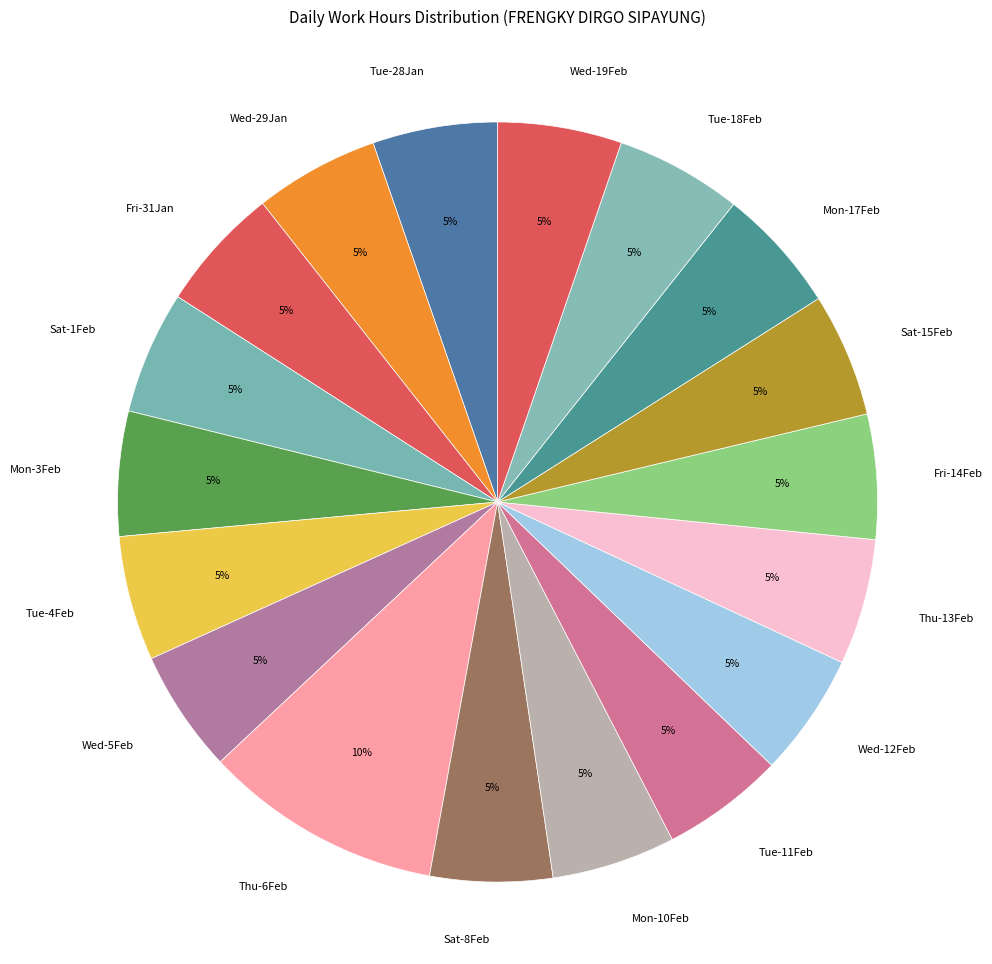

Is there a majority slice in this chart?

No